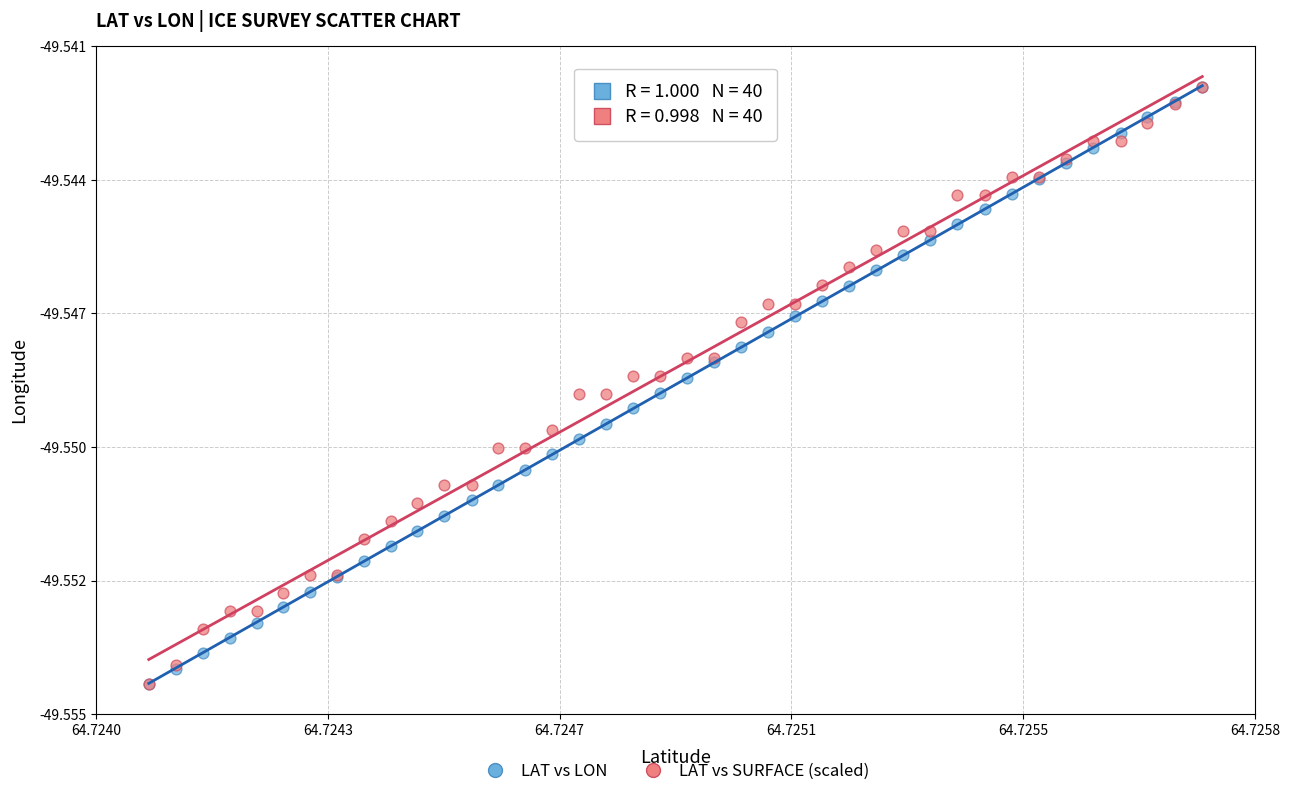

What are all the series names shown in the legend?

LAT vs LON, LAT vs SURFACE (scaled)